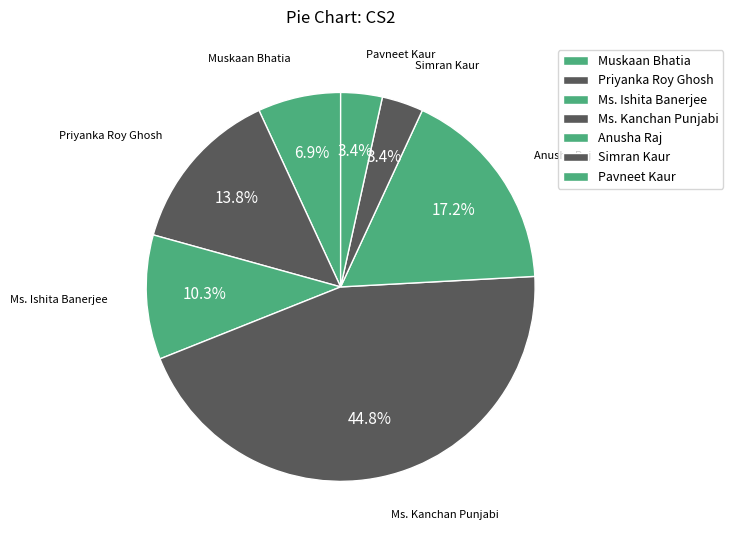

What is the total percentage of Priyanka Roy Ghosh and Ms. Ishita Banerjee?

24.1%